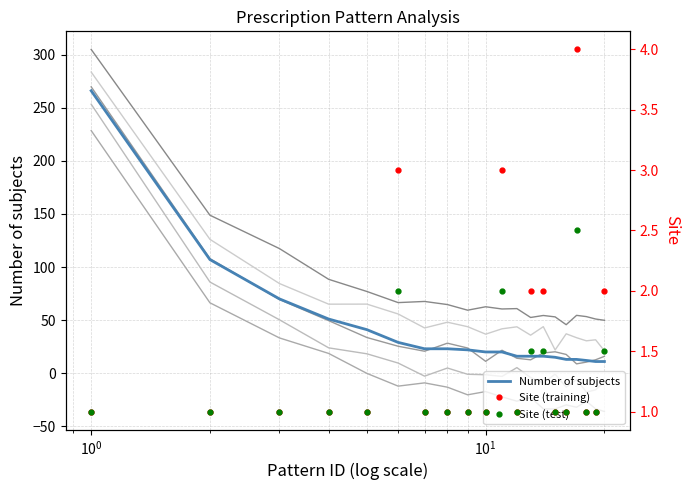

Is it true that Site (test) equals 0.6 at 19?

False